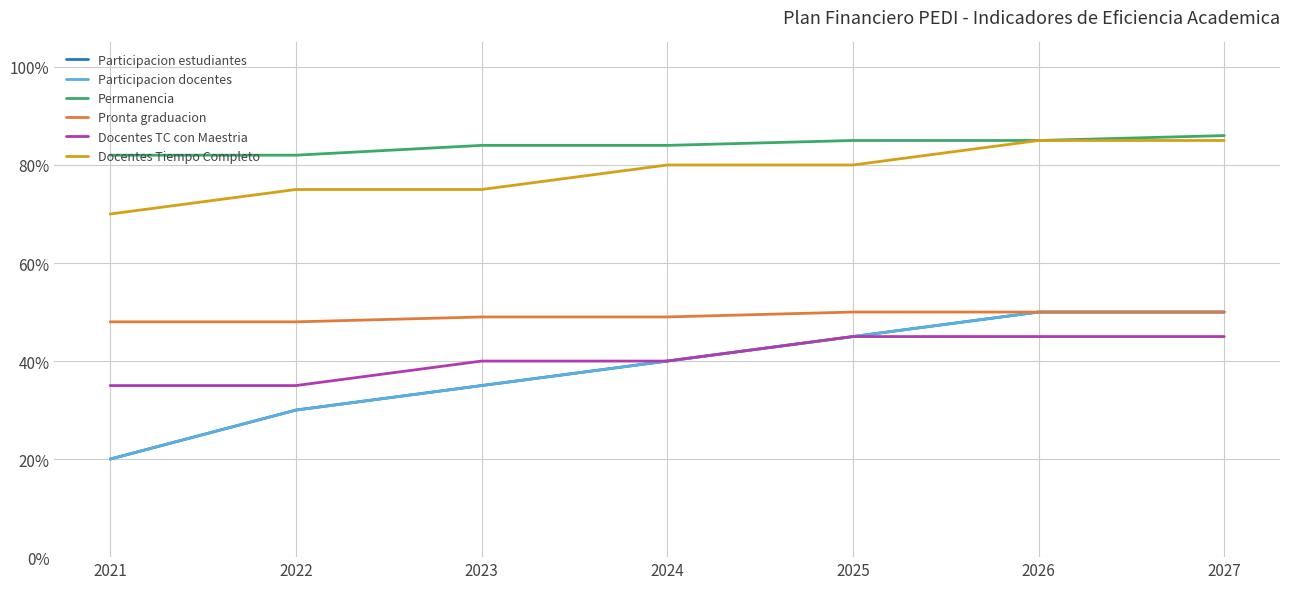

The Participacion docentes series shows 0.4 at 2024. True or false?

True